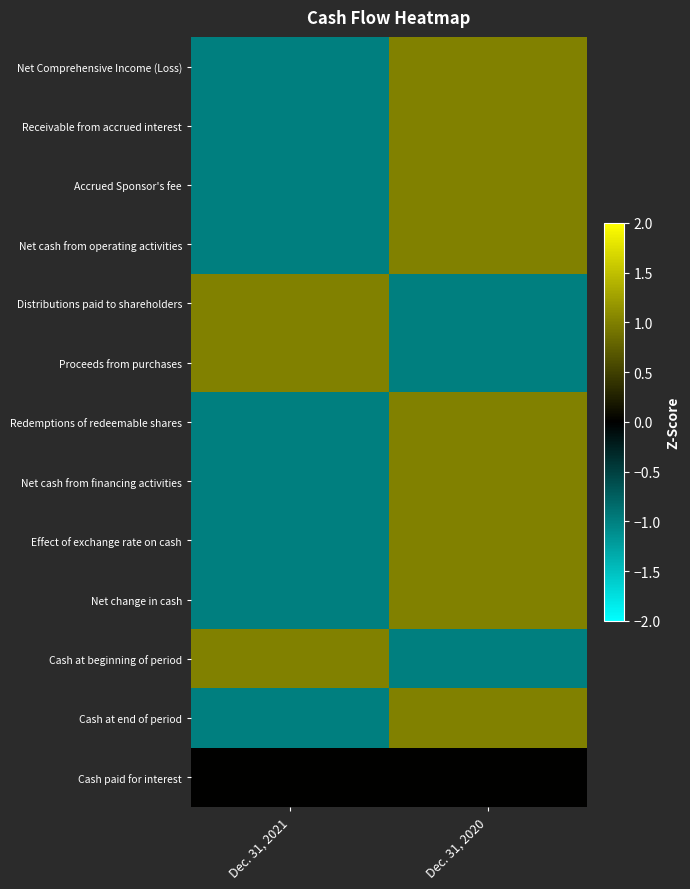

At how many categories does at least one series exceed 0?

2